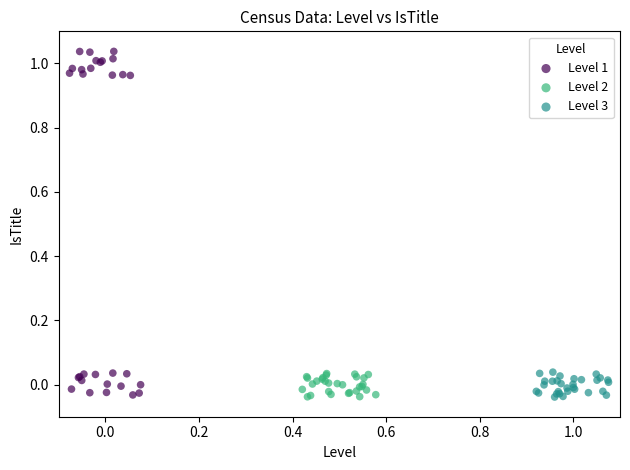

Which series has the widest spread of Y values?

Level 1